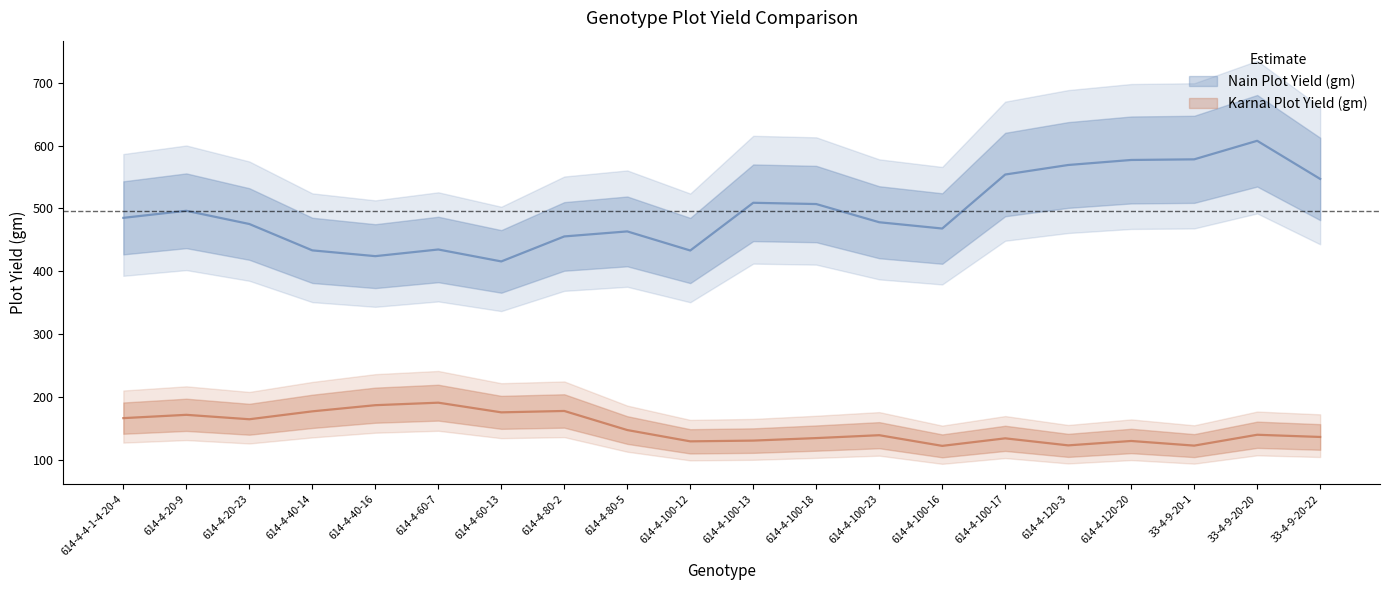

The value of Nain Plot Yield (gm) at 33-4-9-20-1 is 1197. True or false?

False